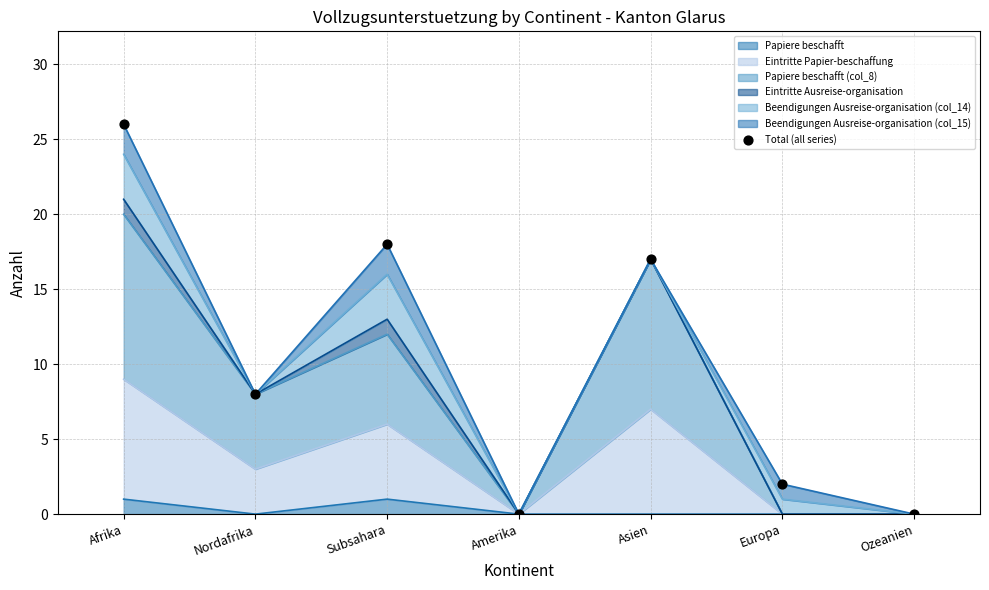

What is the change in value from Subsahara to Europa?

-16